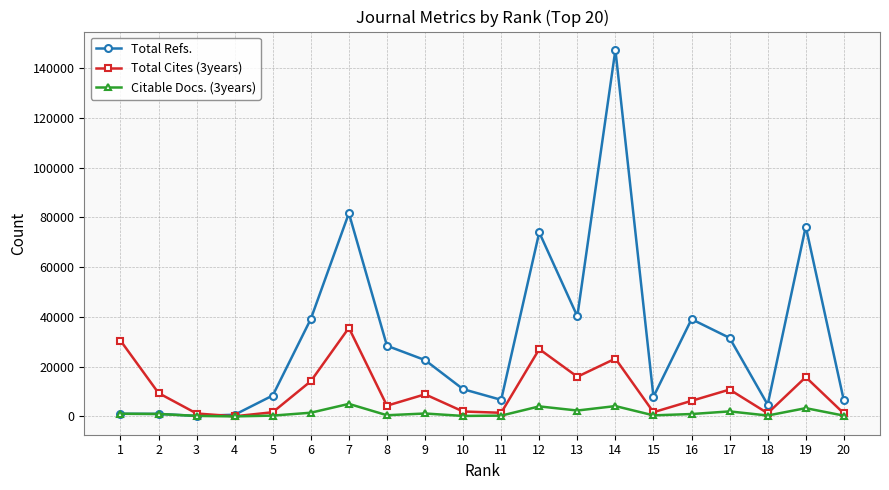

What is the sum of all Total Cites (3years) values?

212404